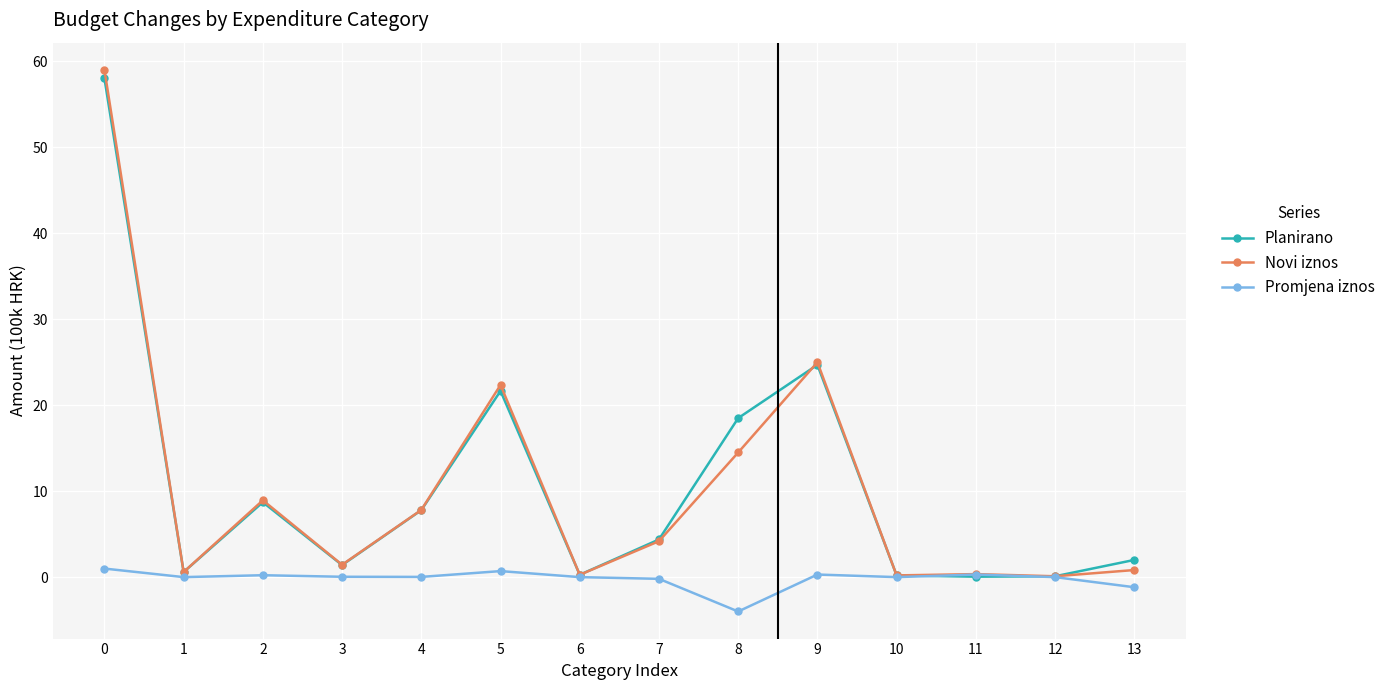

What is the difference between the maximum and second lowest values in the Novi iznos series?

58.8